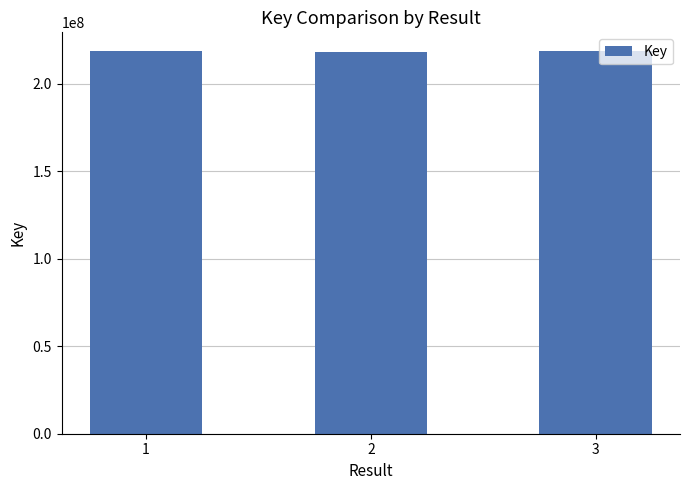

Count the number of categories in the chart.

3